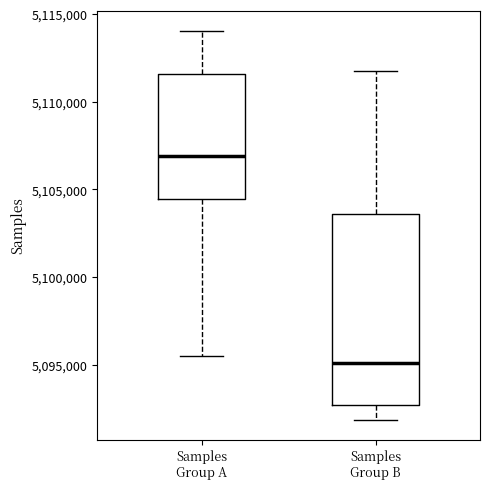

Where is the lower edge of the box for Samples Group B on the y-axis? The values are not printed on the chart, so give them approximately, as read against the axis.

5092500